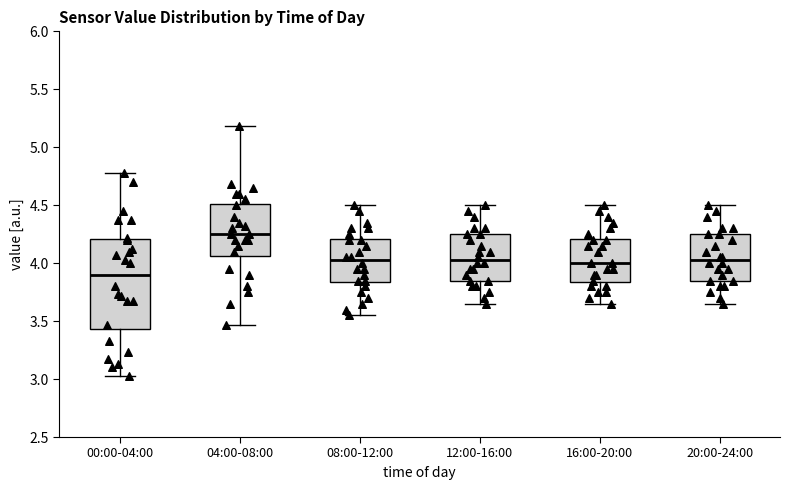

Which box has the lowest median line?

00:00-04:00